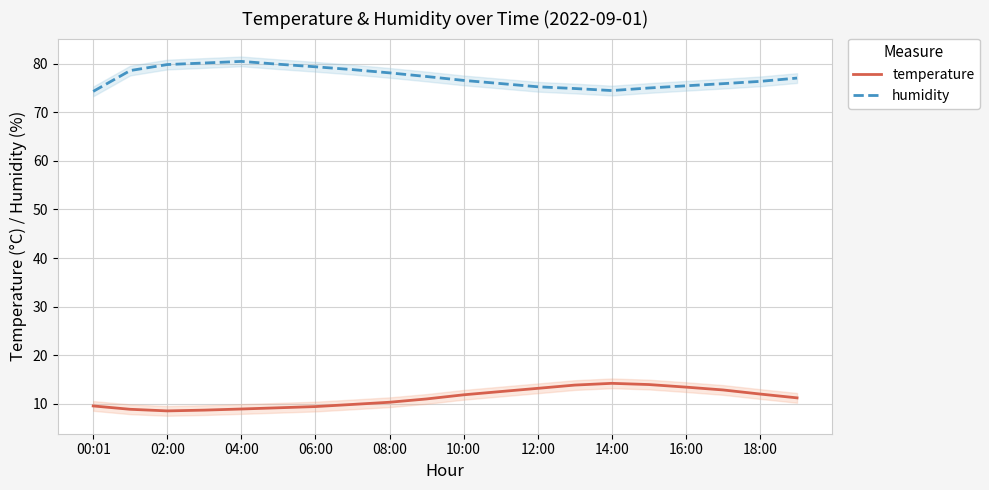

Is it true that temperature equals 8.6 at 02:00?

True